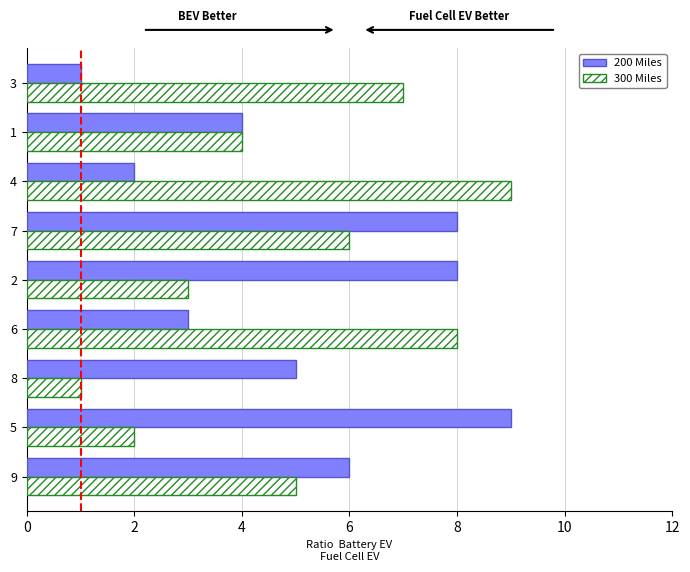

Rank the series at 8 from lowest to highest value.

300 Miles, 200 Miles